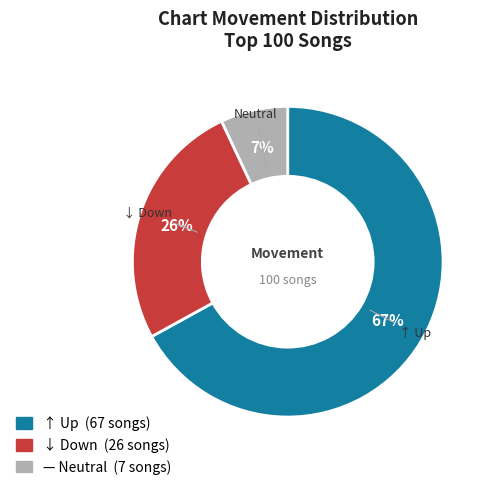

To the nearest percent, what is the difference between the largest and smallest slice percentages?

60%